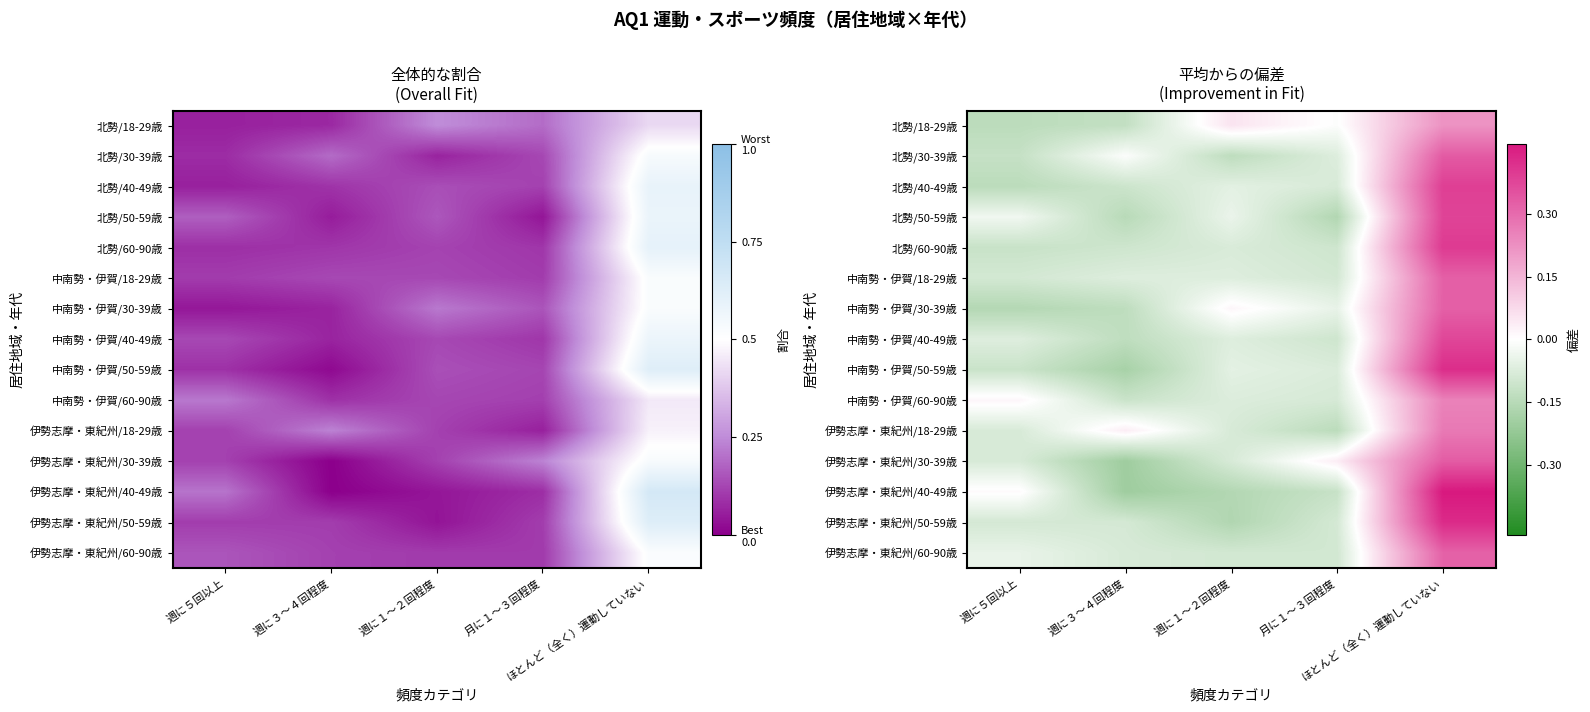

Which series has the largest range (max minus min)?

伊勢志摩・東紀州/40-49歳